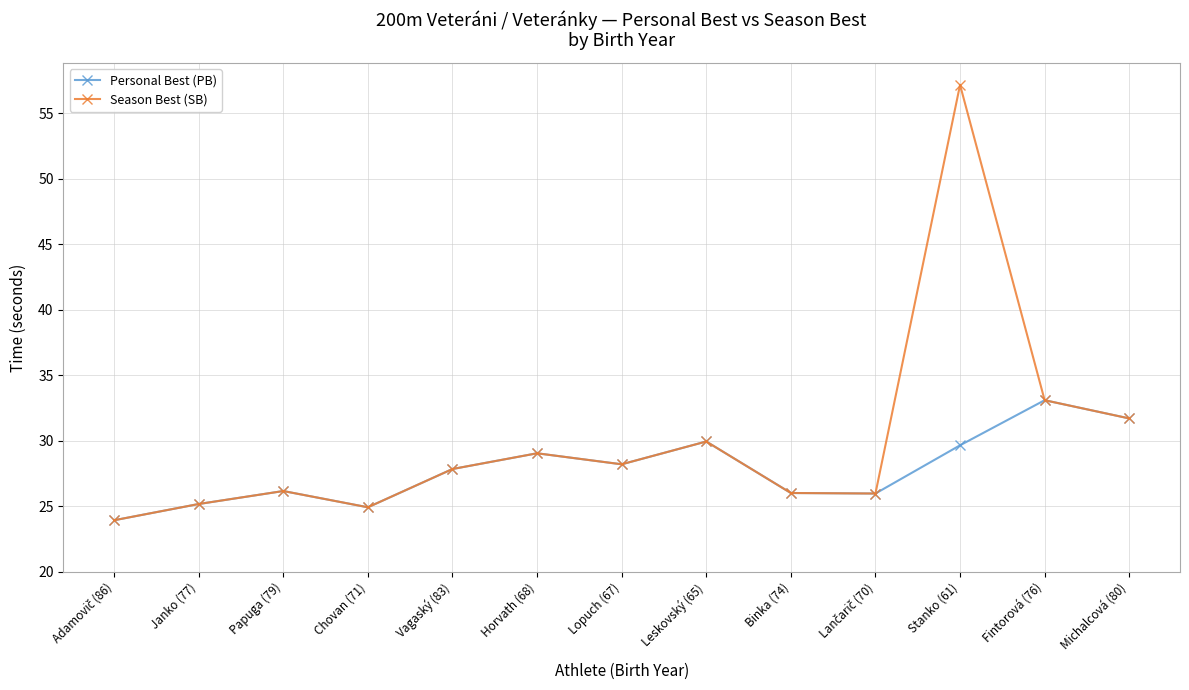

At which category is the sum across all series the highest?

Stanko (61)